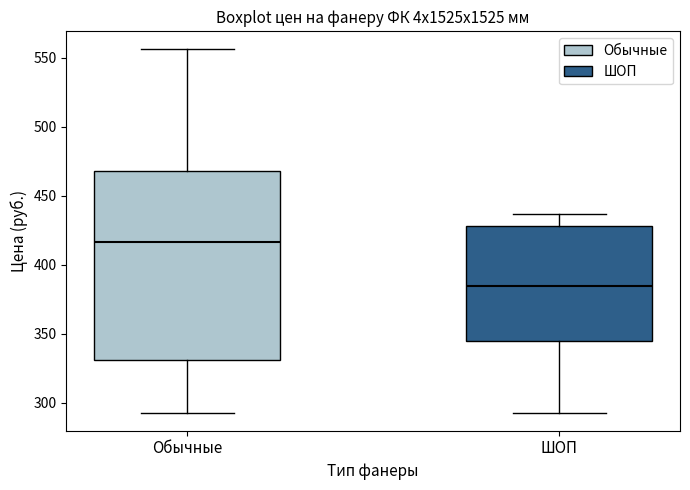

Reading left to right, read every box against the y-axis: the position of its median line, the range the box covers, and the ends of its whiskers. The values are not printed on the chart, so give them approximately, as read against the axis.

Обычные: median 415, box 330 to 470, whiskers 295 to 555
ШОП: median 385, box 345 to 430, whiskers 295 to 435